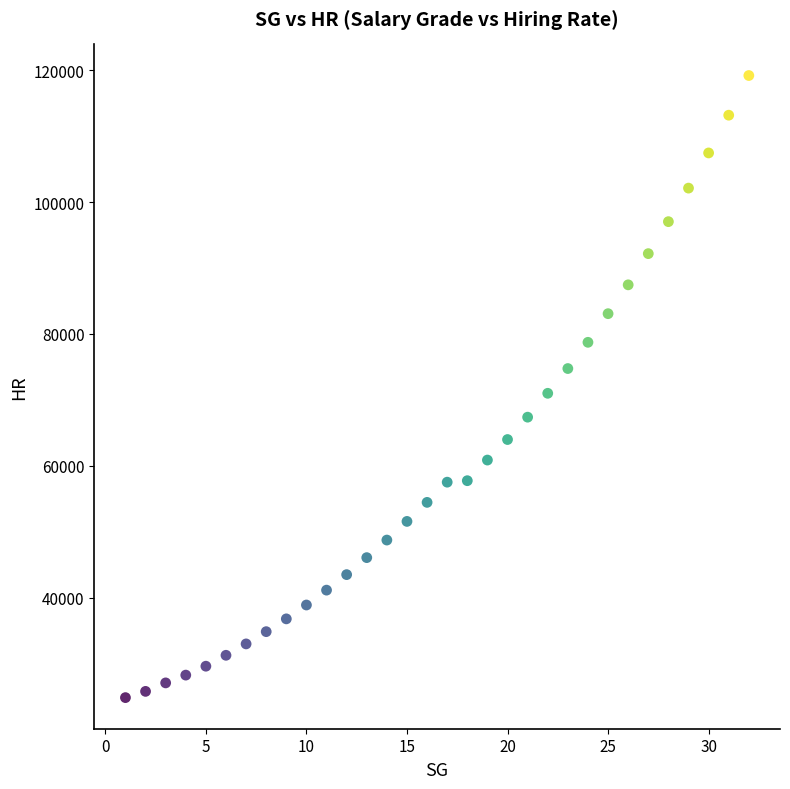

What is the range of X values (max minus min)?

31